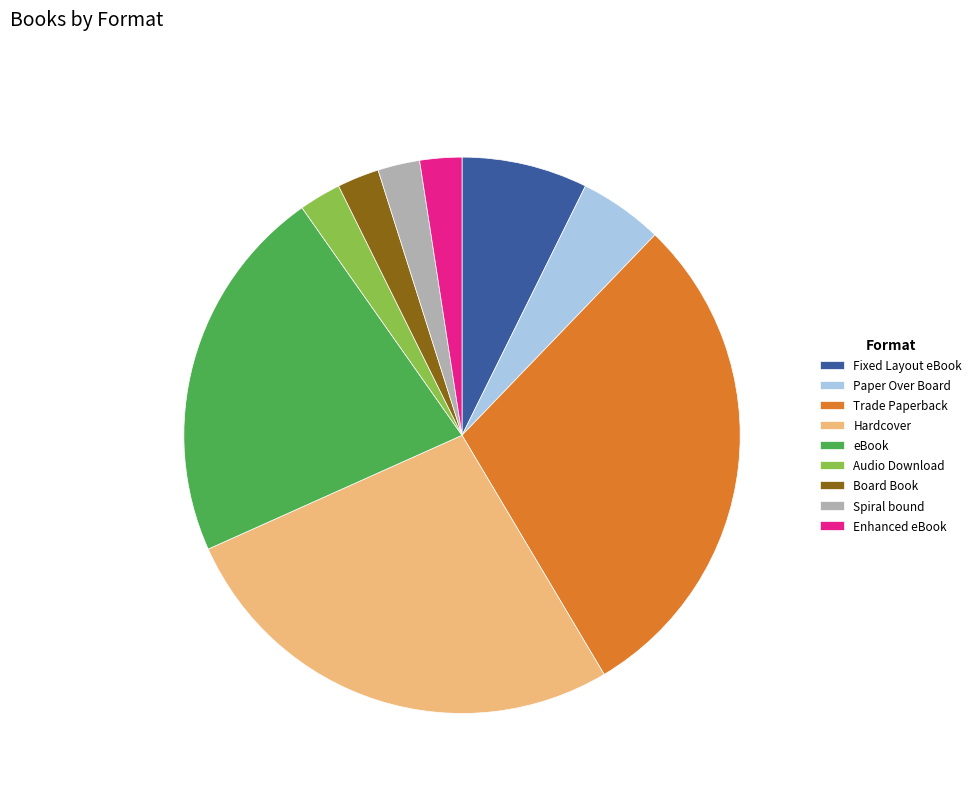

True or false: Audio Download accounts for 11% of the total.

False